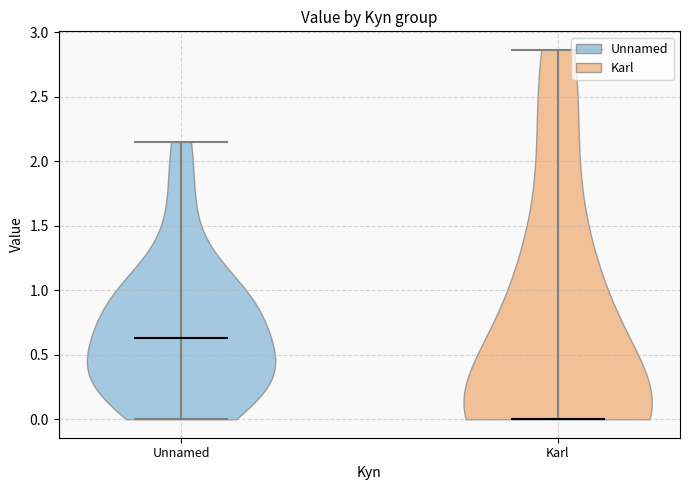

Reading left to right, read every violin against the y-axis: where its median line is, and the lowest and highest points it reaches. The values are not printed on the chart, so give them approximately, as read against the axis.

Unnamed: median line 0.65, lowest point 0.00, highest point 2.15
Karl: median line 0.00, lowest point 0.00, highest point 2.85